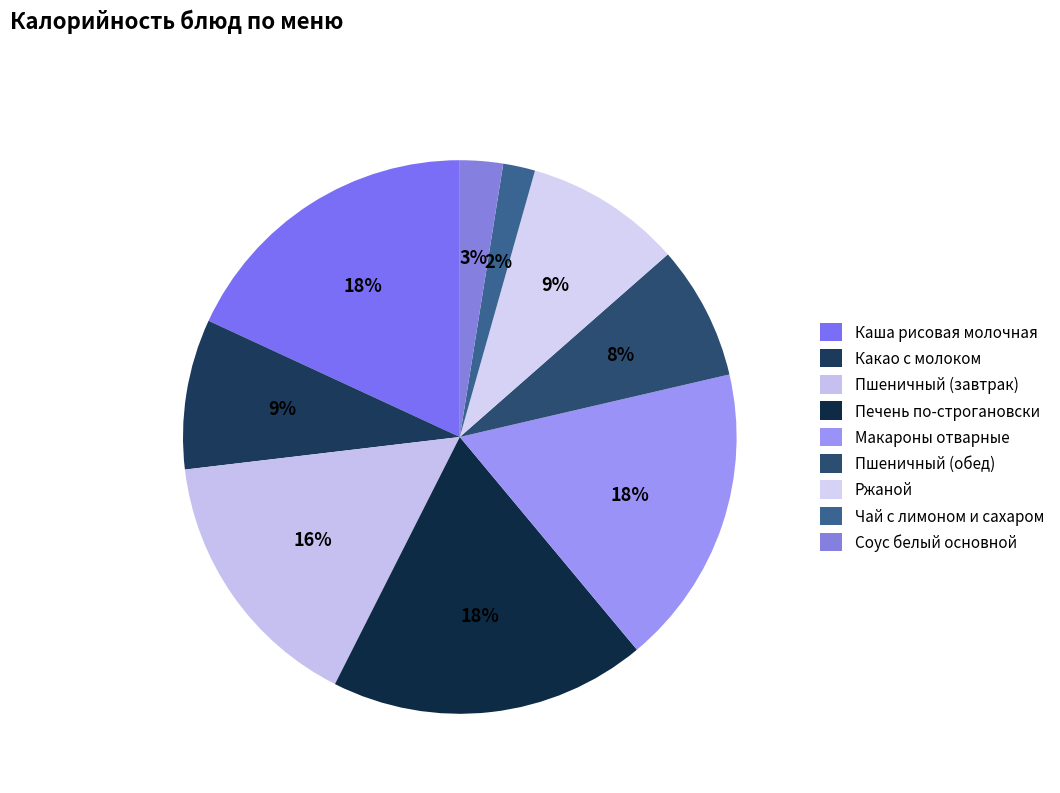

How many slices are in this pie chart?

9